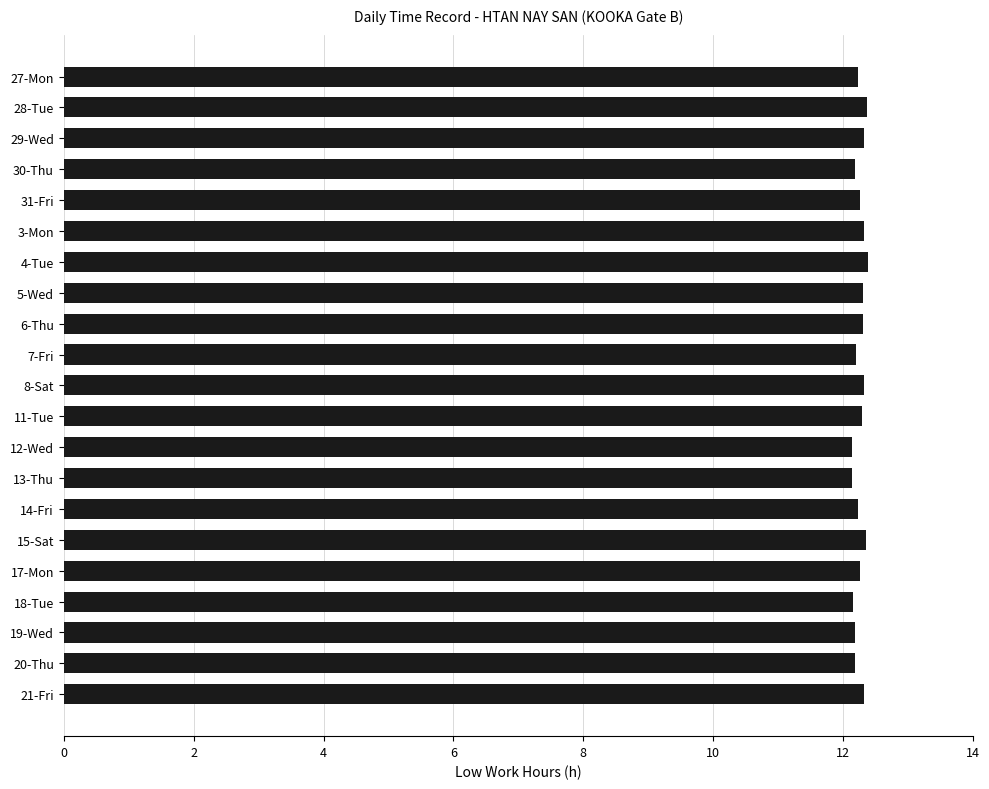

What is the minimum value shown in the chart?

12.1